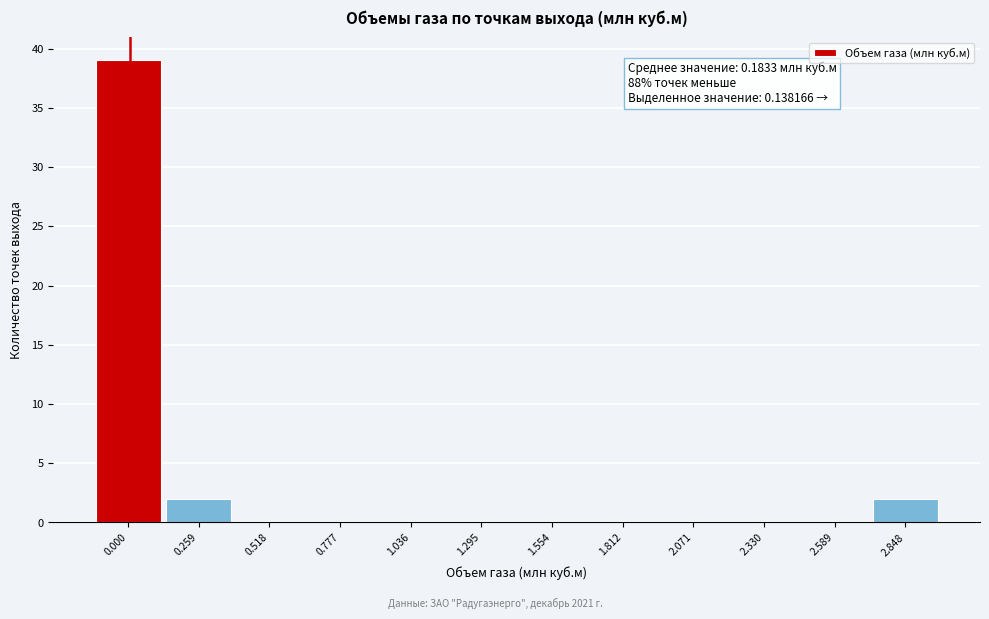

Reading left to right, extract all data points from this chart.

0.000=39	0.259=2	0.518=0	0.777=0	1.036=0	1.295=0	1.554=0	1.812=0	2.071=0	2.330=0	2.589=0	2.848=2